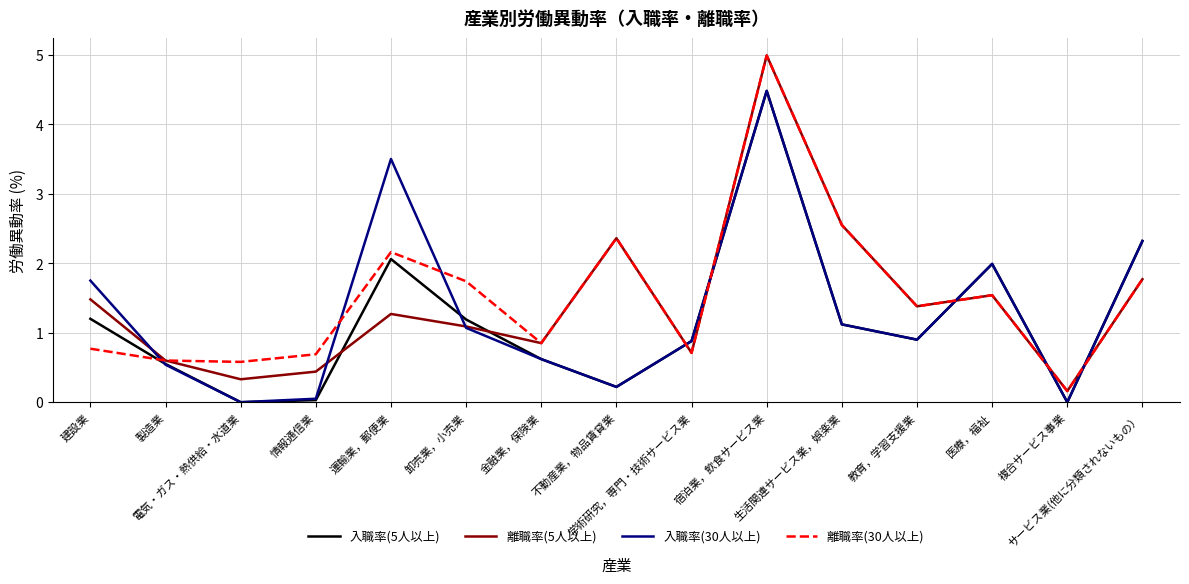

True or false: 入職率(5人以上) and 離職率(5人以上) intersect in this chart.

True